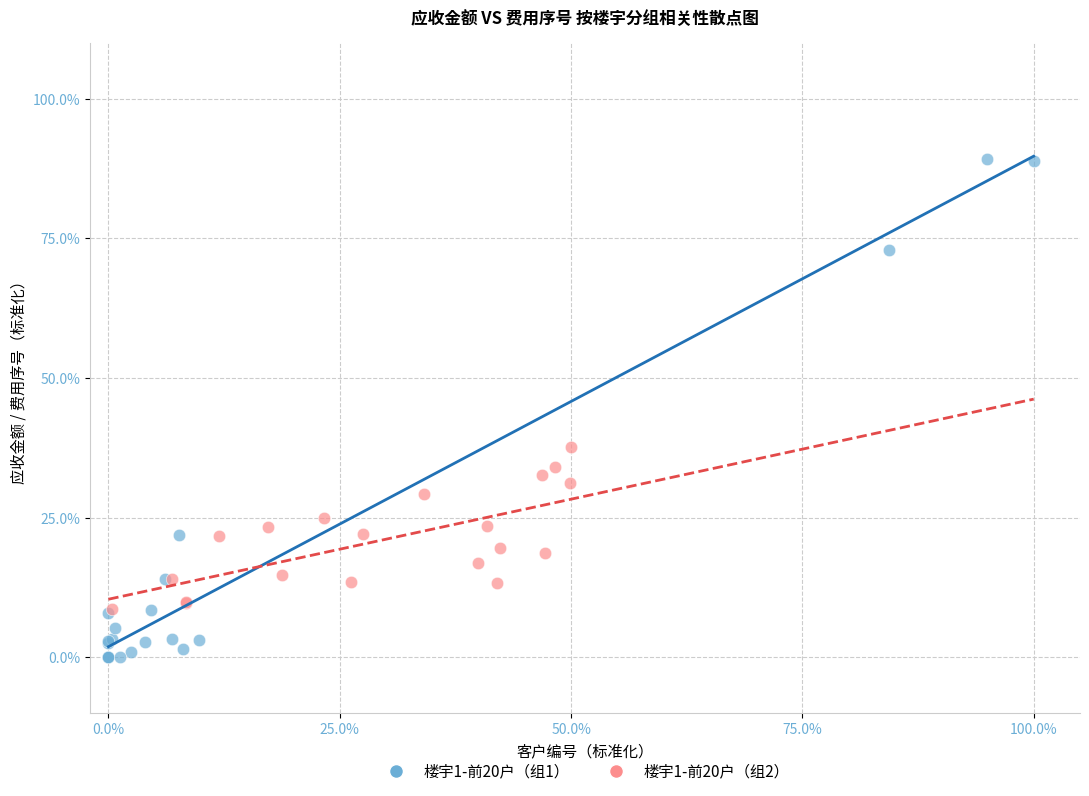

What are all the series names shown in the legend?

楼宇1-前20户（组1）, 楼宇1-前20户（组2）